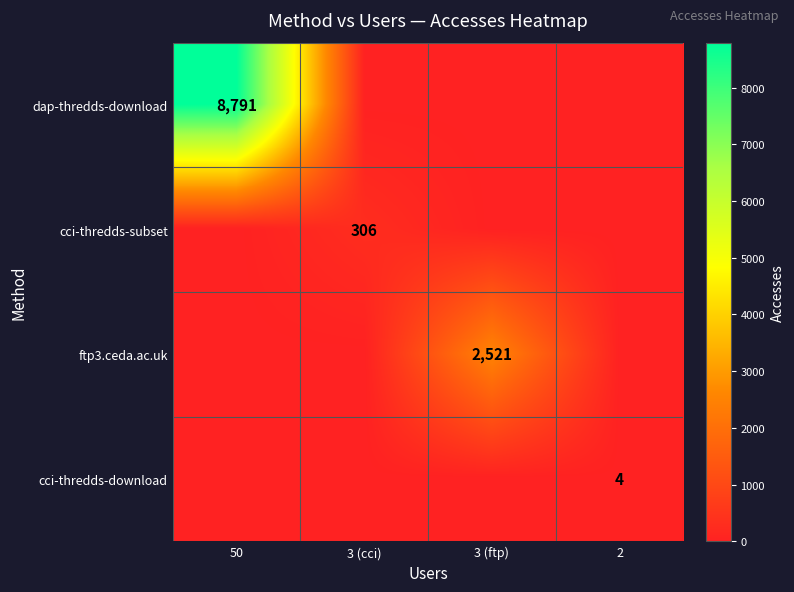

At how many categories does at least one series exceed 7034?

1